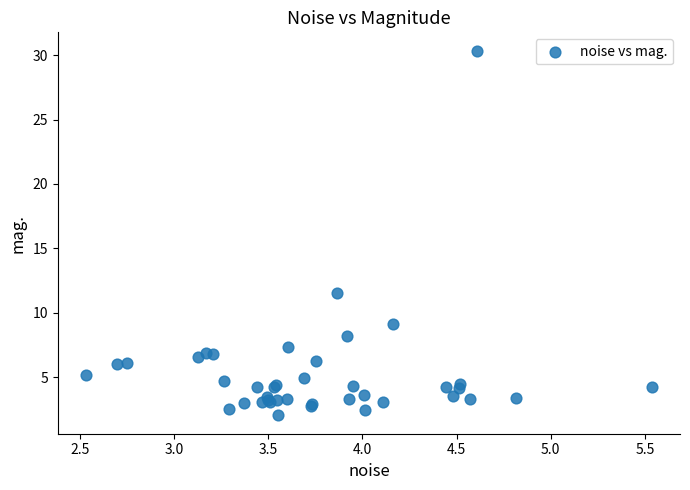

What Y value in the scatter plot is closest to 16?

11.5